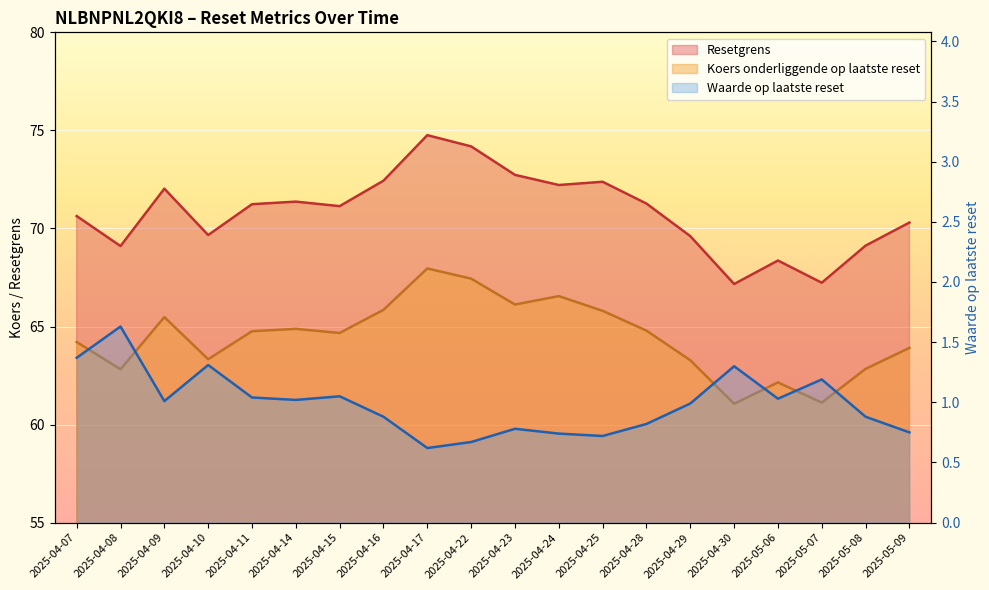

What is the sum of all Resetgrens values?

1416.9